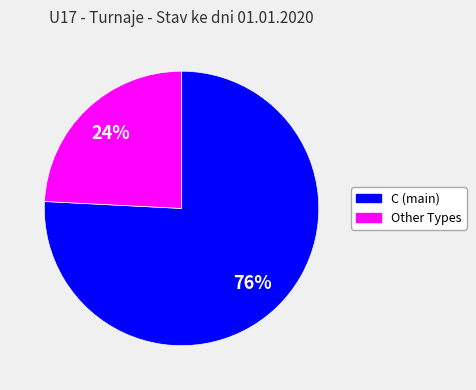

How many slices are in this pie chart?

2